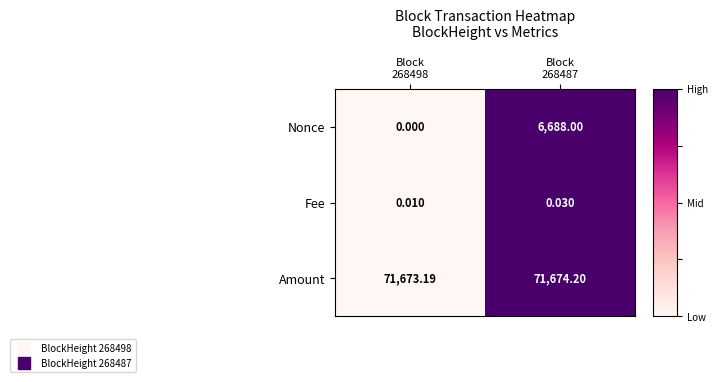

At Block
268487, list the series in order from smallest to largest.

Fee, Nonce, Amount